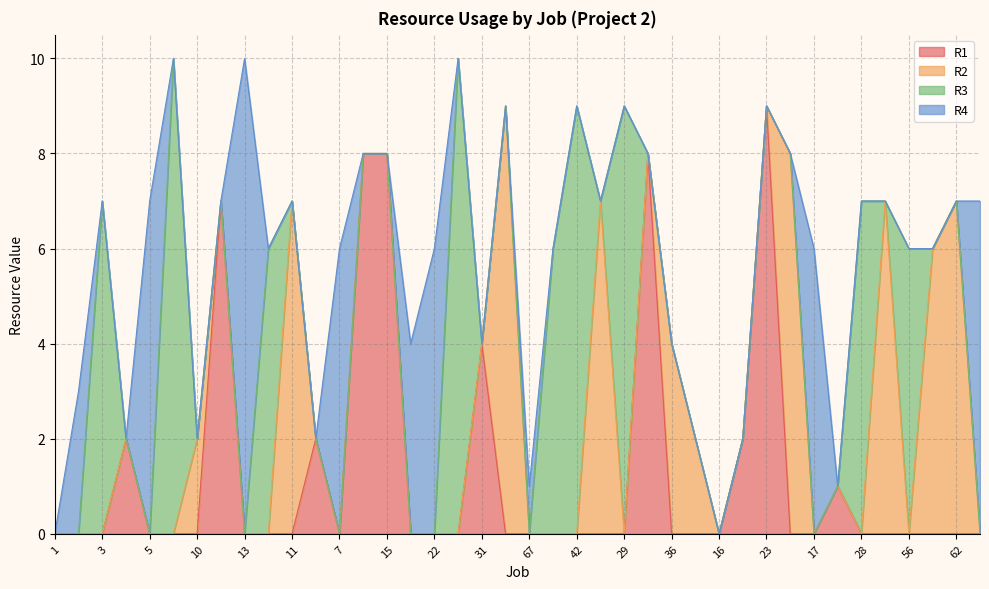

What is the total value across all series at 62?

7